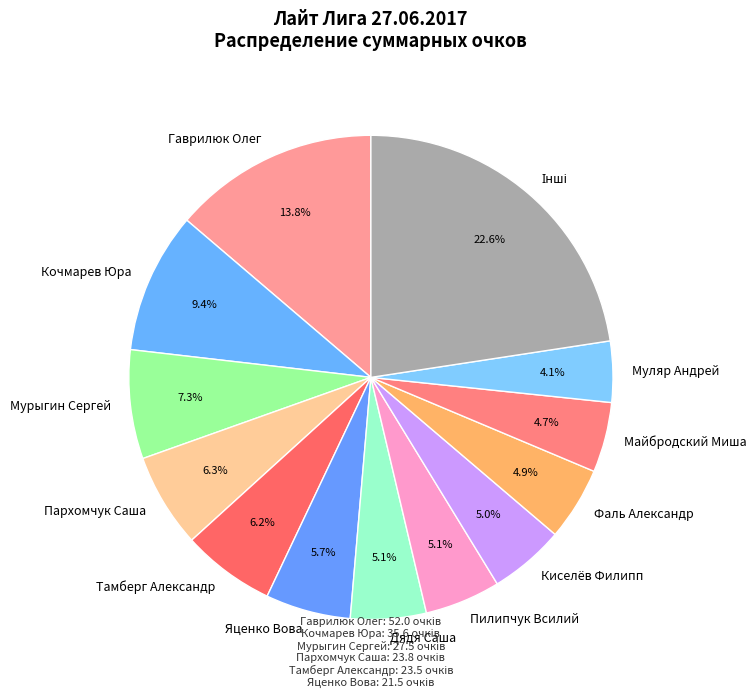

To the nearest percent, what is the average slice percentage?

8%